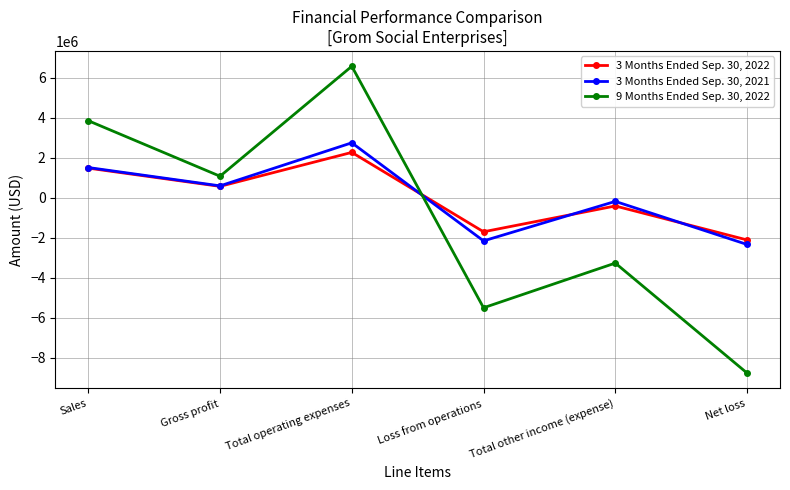

True or false: 3 Months Ended Sep. 30, 2022 has more than 0 points higher than both neighbors.

True